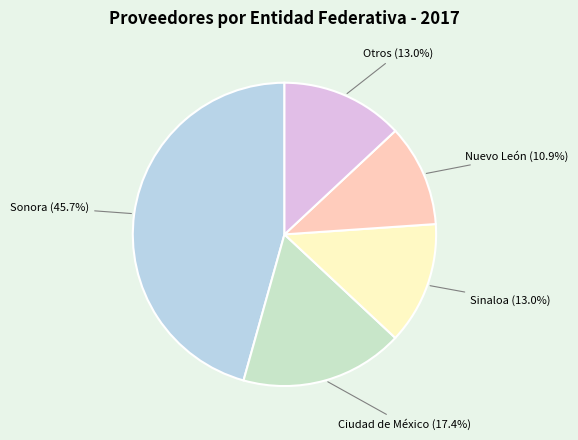

Is Sonora the majority of the pie?

No